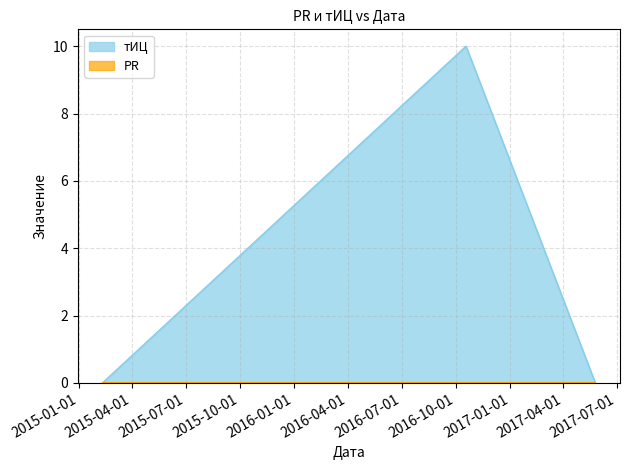

Does the chart display data point markers on the line(s)?

No